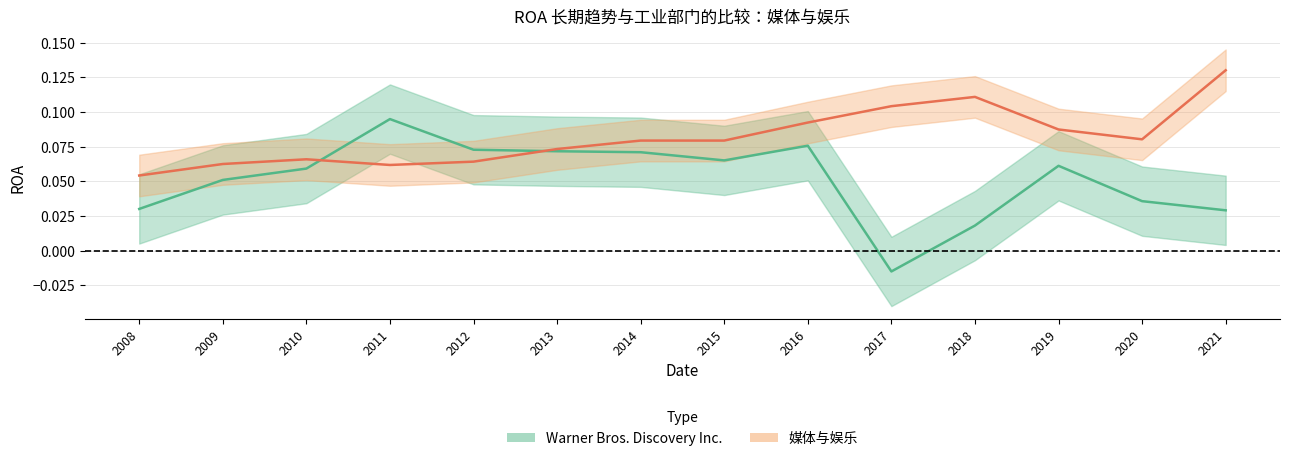

True or false: 媒体与娱乐 has more than 0 points higher than both neighbors.

True